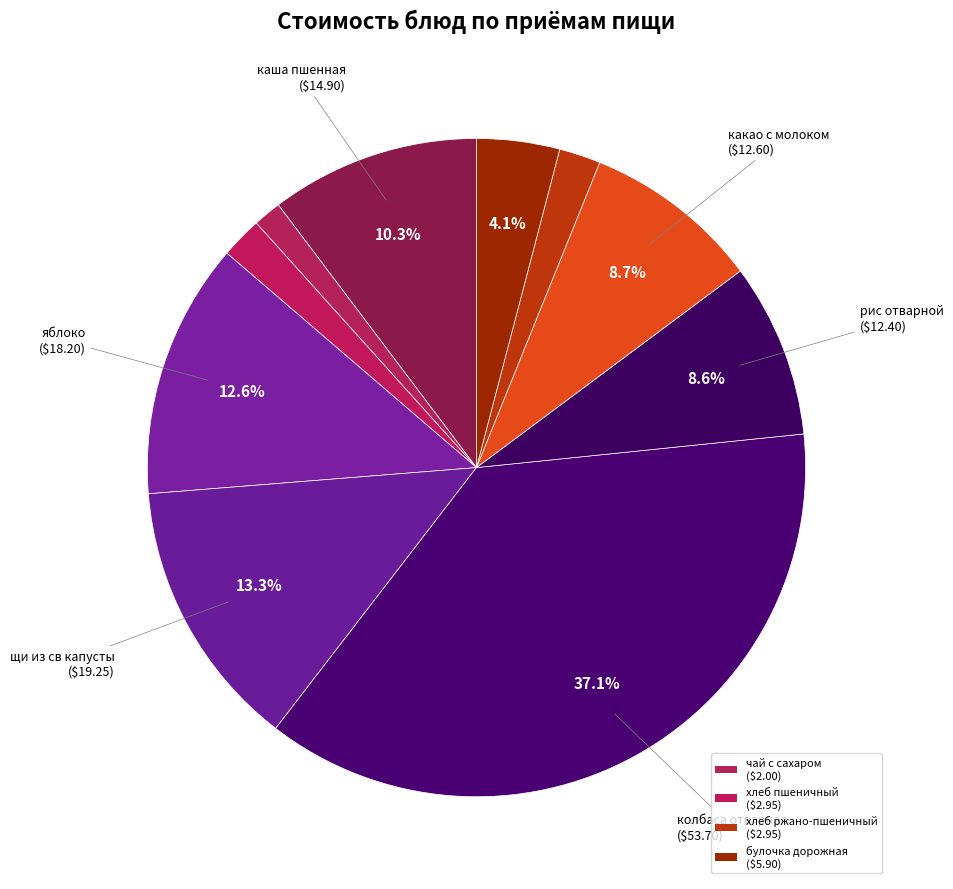

Which category has the biggest portion of the pie?

колбаса отварная